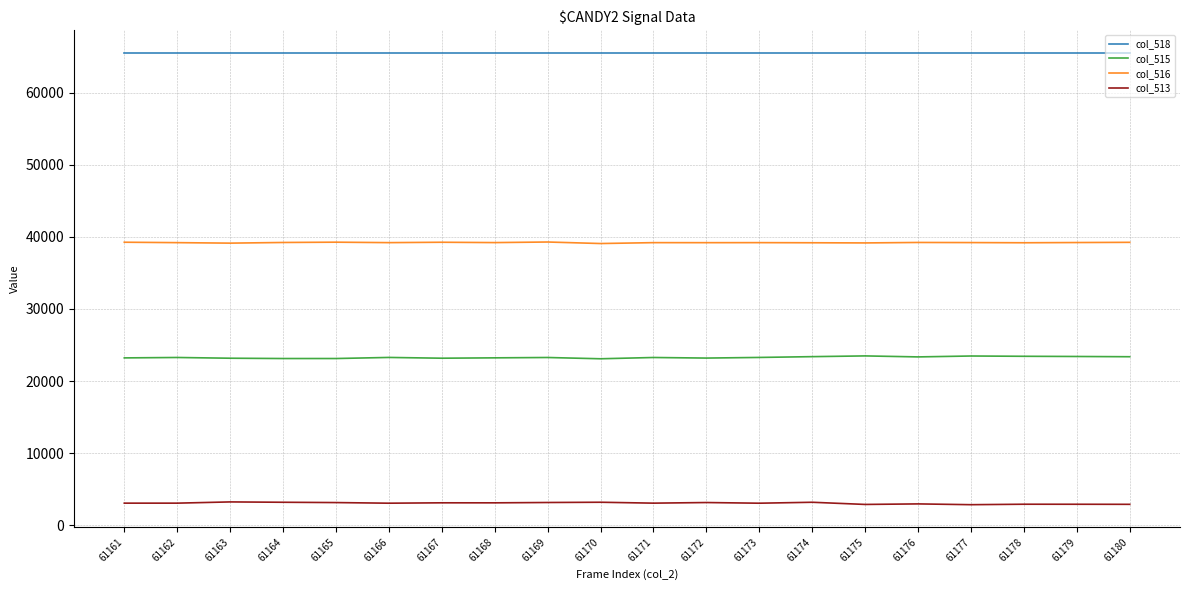

True or false: col_518 and col_515 intersect in this chart.

False